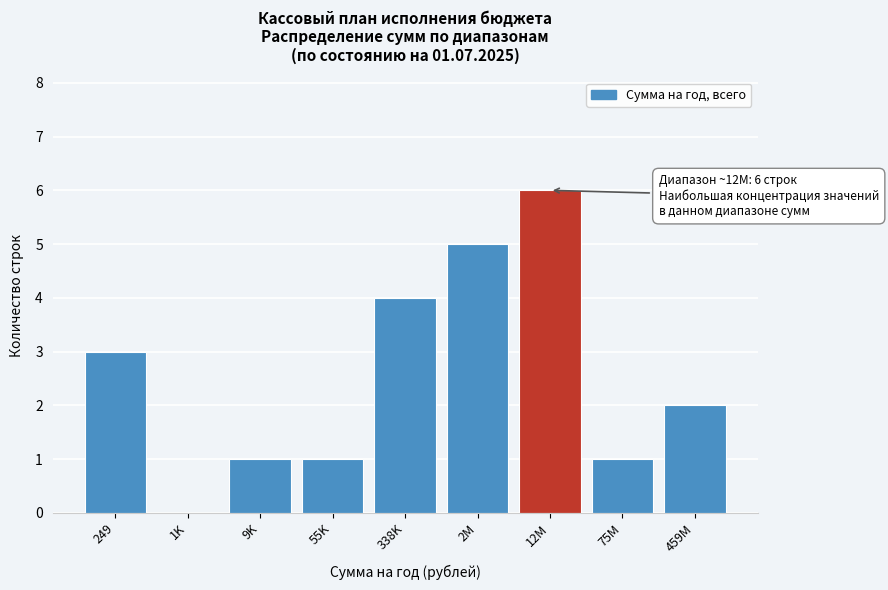

Reading left to right, what are all the values shown in this chart?

249=3	1K=0	9K=1	55K=1	338K=4	2M=5	12M=6	75M=1	459M=2